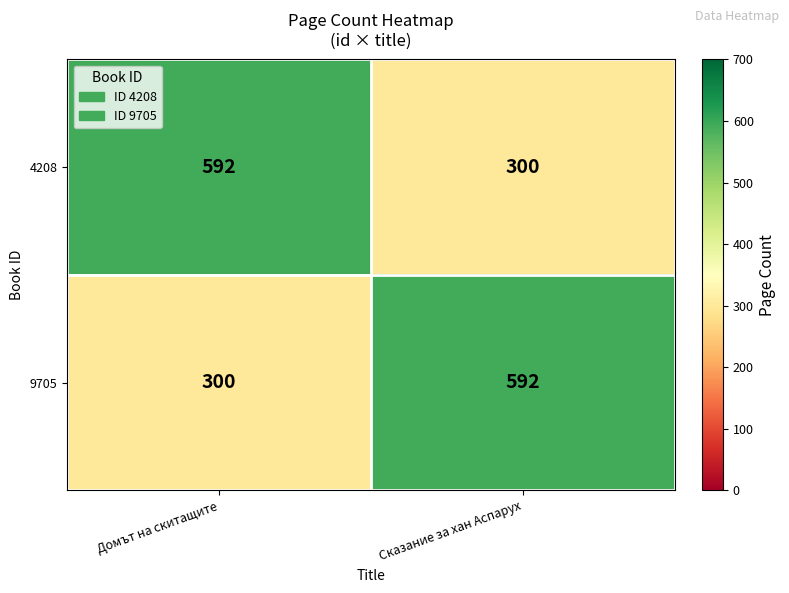

Reading left to right, what are all the values shown in this chart?

4208: 592	300
9705: 300	592